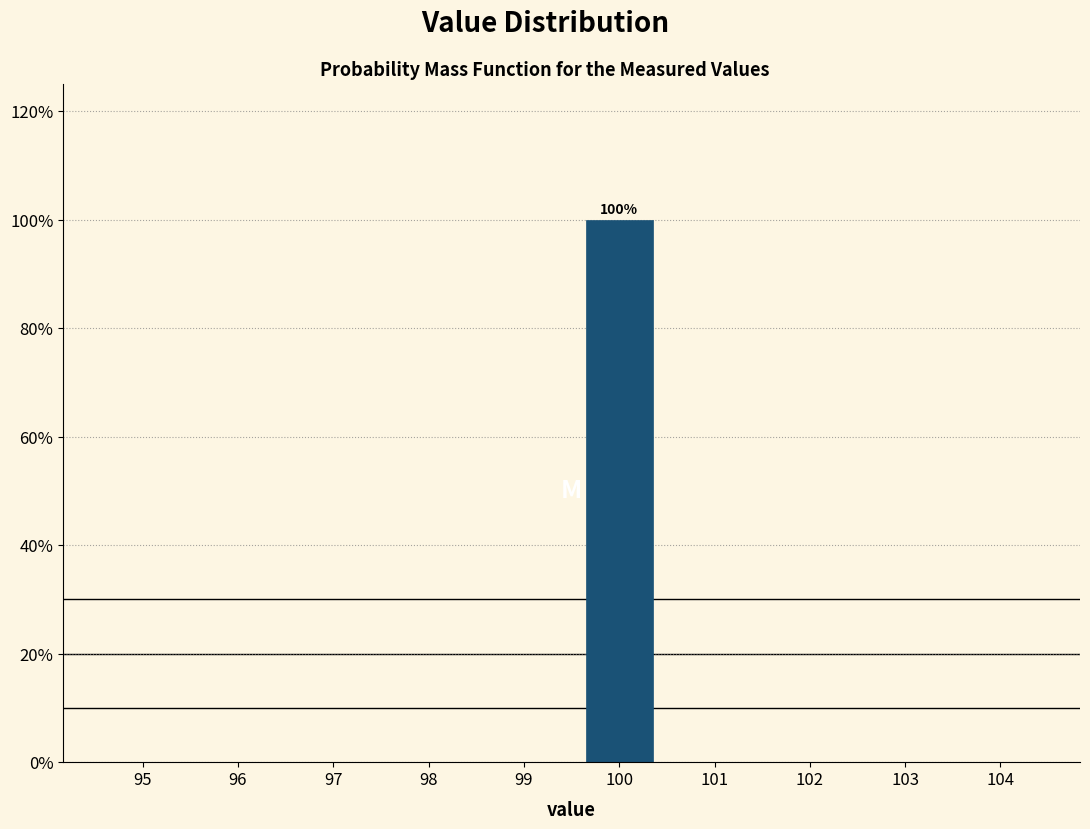

Reading left to right, transcribe all the data shown in this chart.

95=0	96=0	97=0	98=0	99=0	100=100	101=0	102=0	103=0	104=0